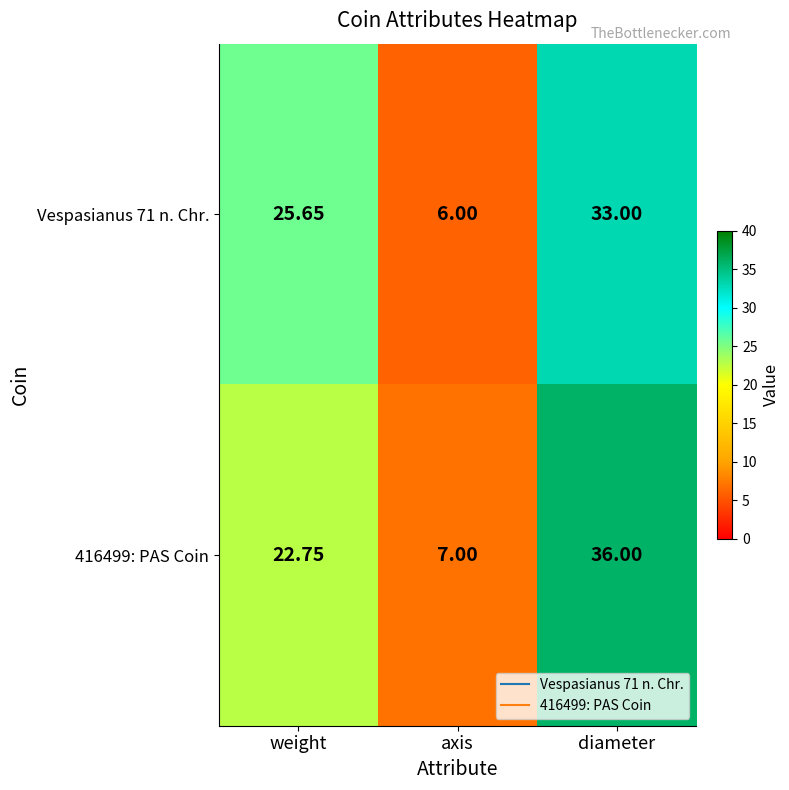

What is the greatest value displayed?

36.0